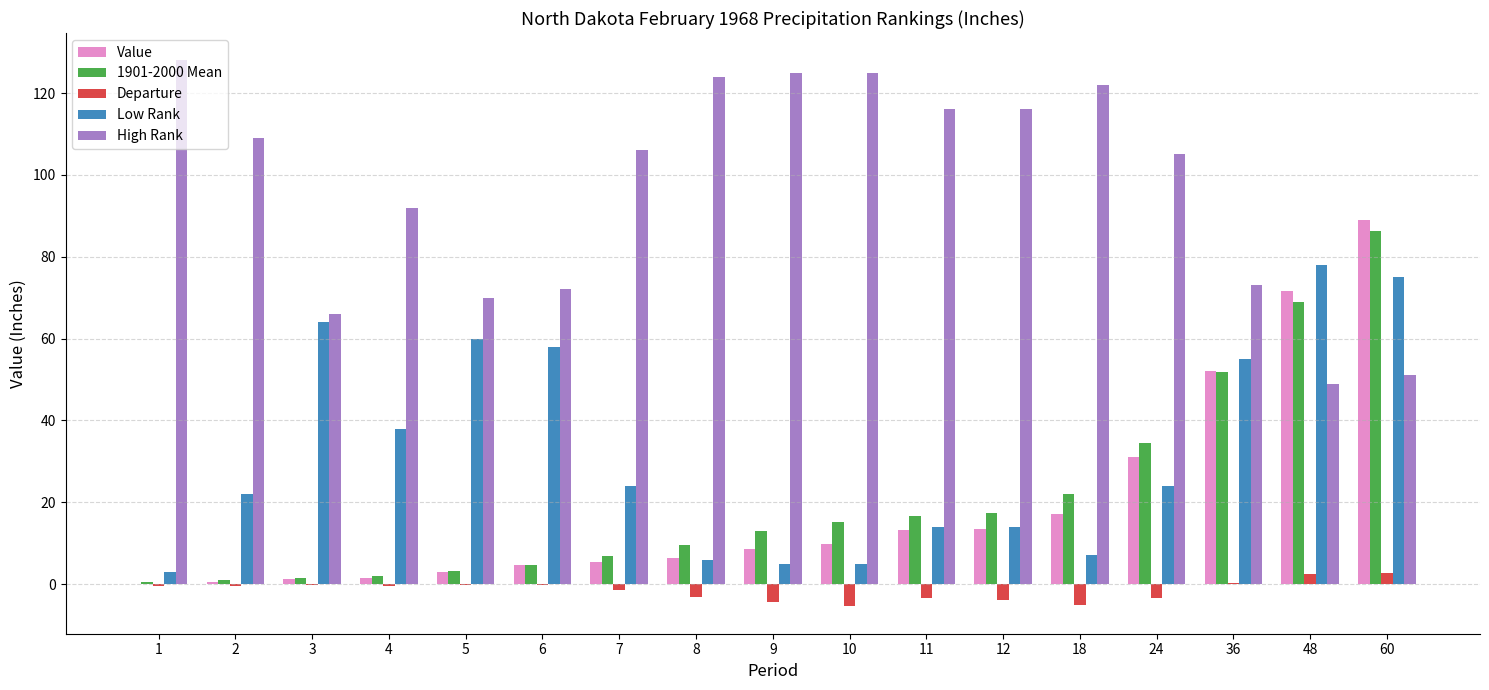

Count the number of data series in this chart.

5